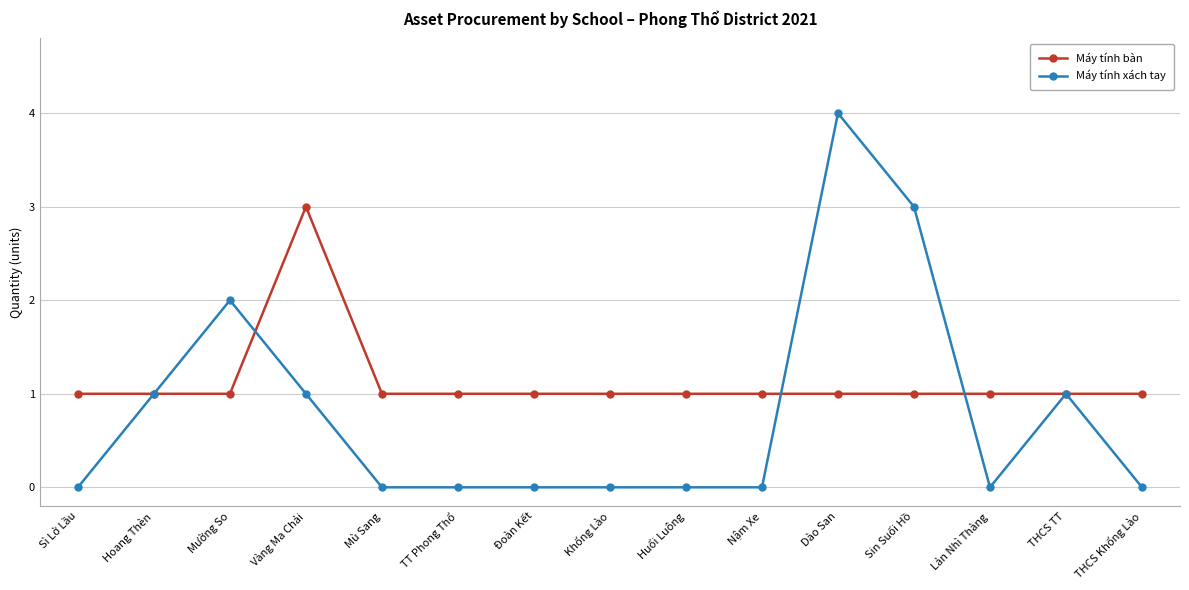

What is the difference between the maximum and minimum values in the Máy tính xách tay series?

4